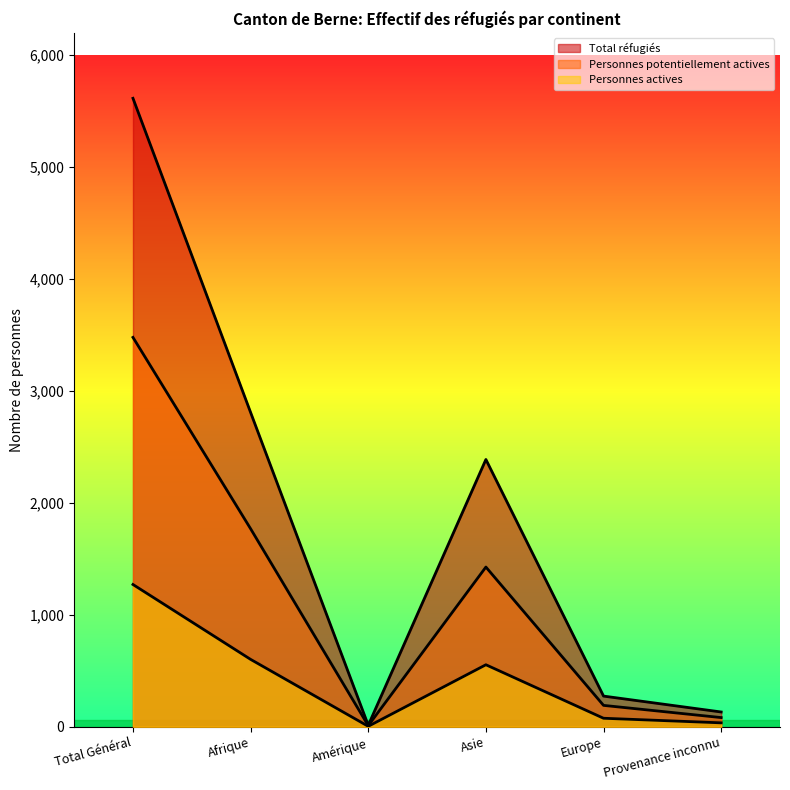

Reading right to left, extract all data points from this chart.

Total réfugiés: Provenance inconnu=132	Europe=274	Asie=2388	Amérique=13	Afrique=2808	Total Général=5615
Personnes potentiellement actives: Provenance inconnu=82	Europe=191	Asie=1427	Amérique=10	Afrique=1769	Total Général=3479
Personnes actives: Provenance inconnu=35	Europe=76	Asie=554	Amérique=4	Afrique=602	Total Général=1271